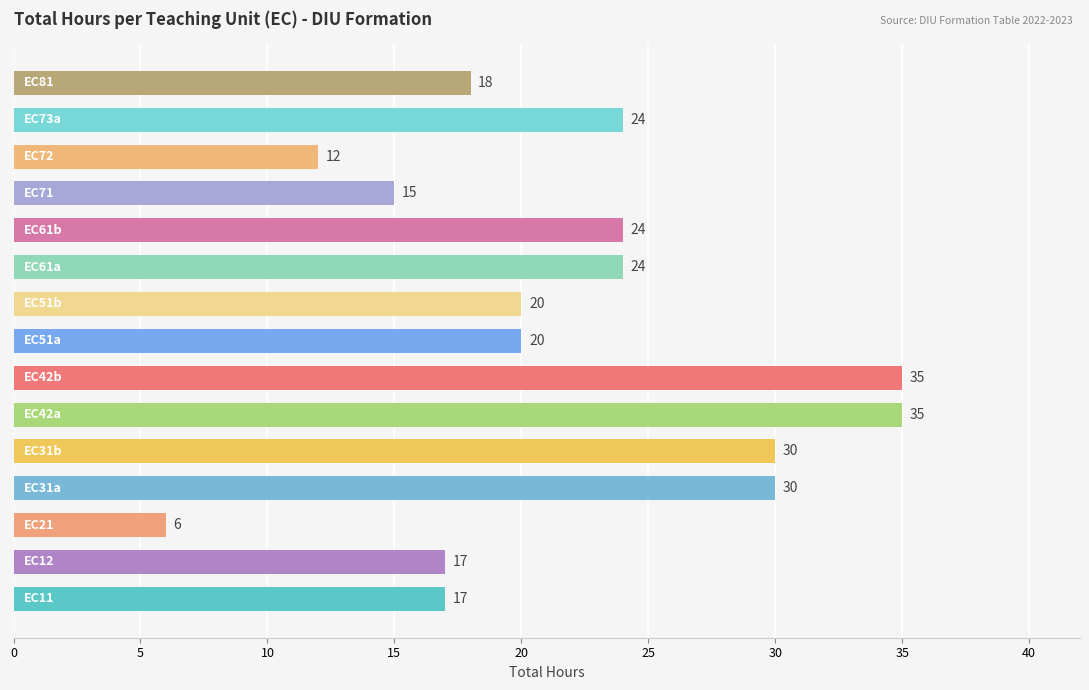

What is the maximum value shown in the chart?

35